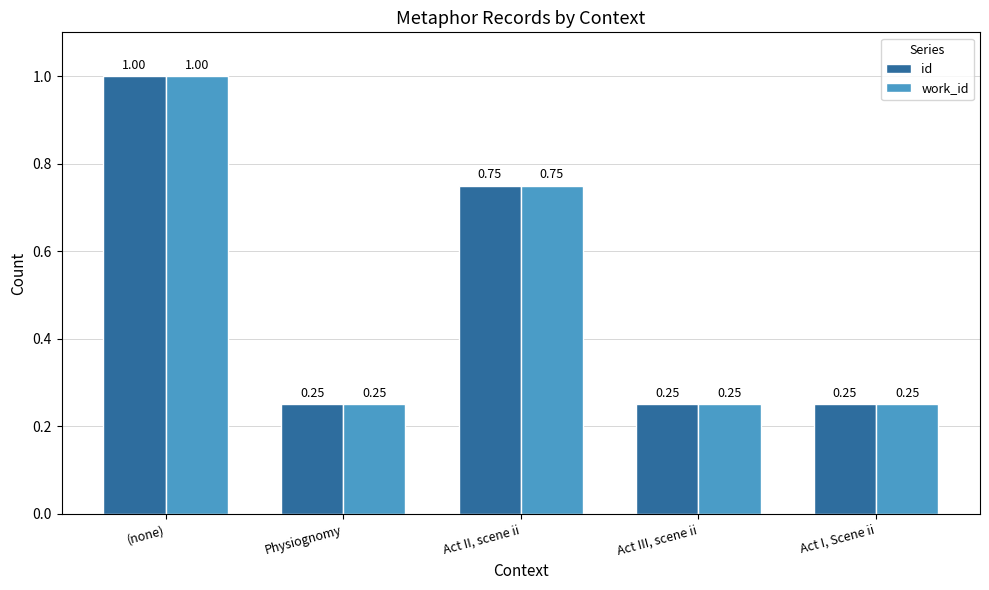

At which category does the chart reach its peak across all series?

(none)